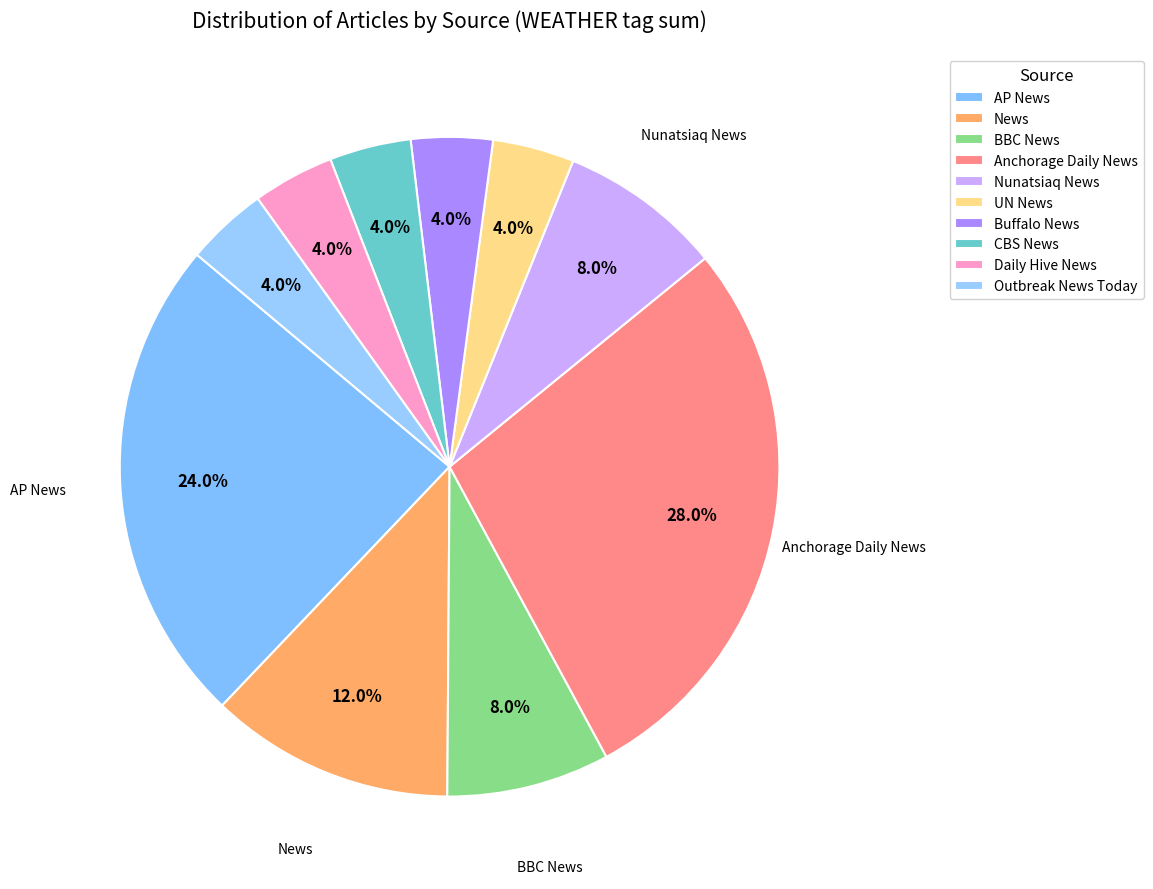

How many segments does this pie chart have?

10